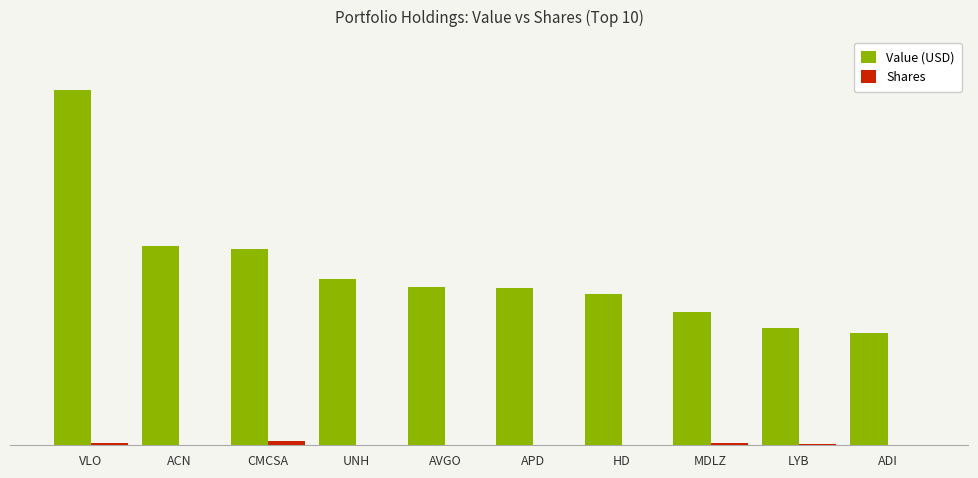

Does the chart contain stacked bars?

No